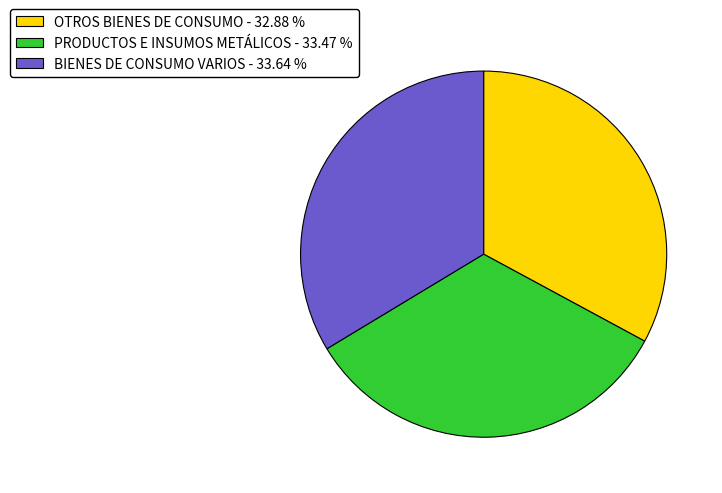

Does BIENES DE CONSUMO VARIOS - 33.64 % account for over 50% of the chart?

No